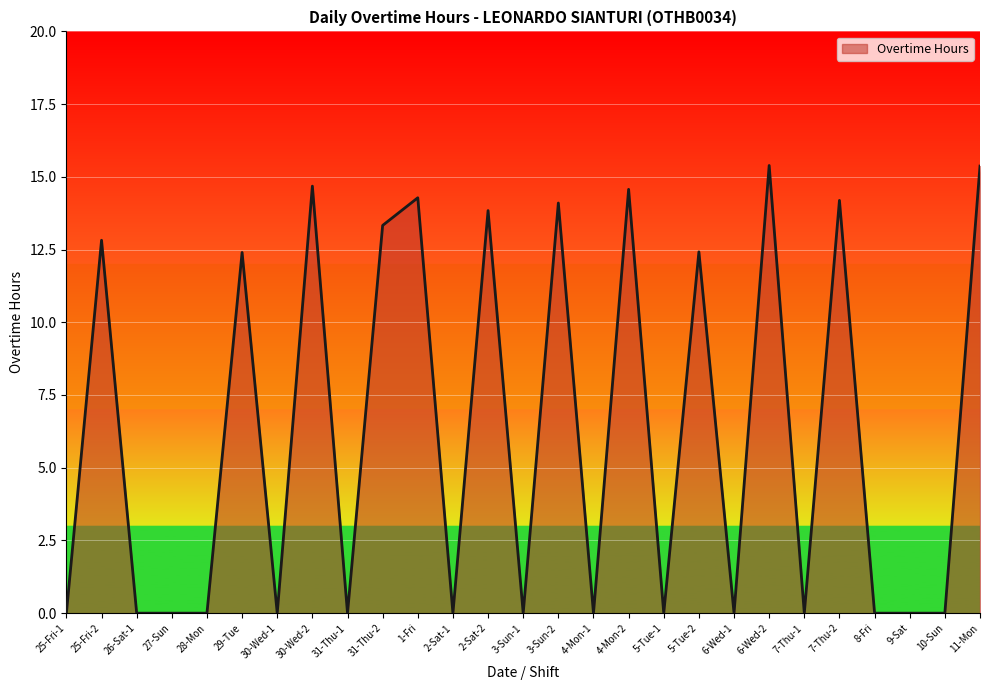

What is the greatest value displayed?

15.4